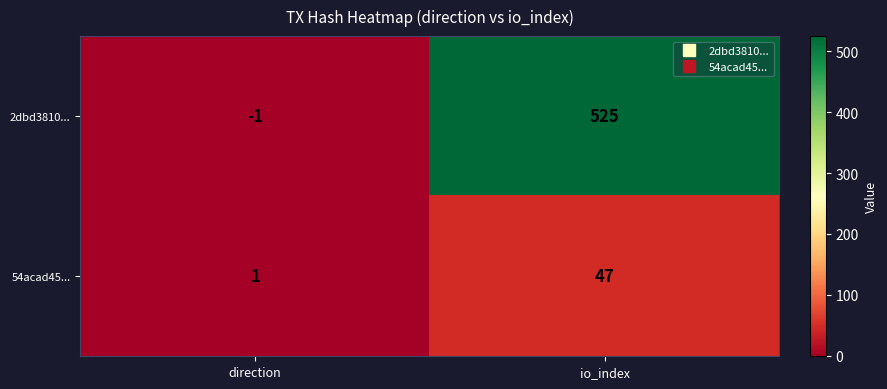

Rank the series by their maximum value, from lowest to highest.

54acad45..., 2dbd3810...